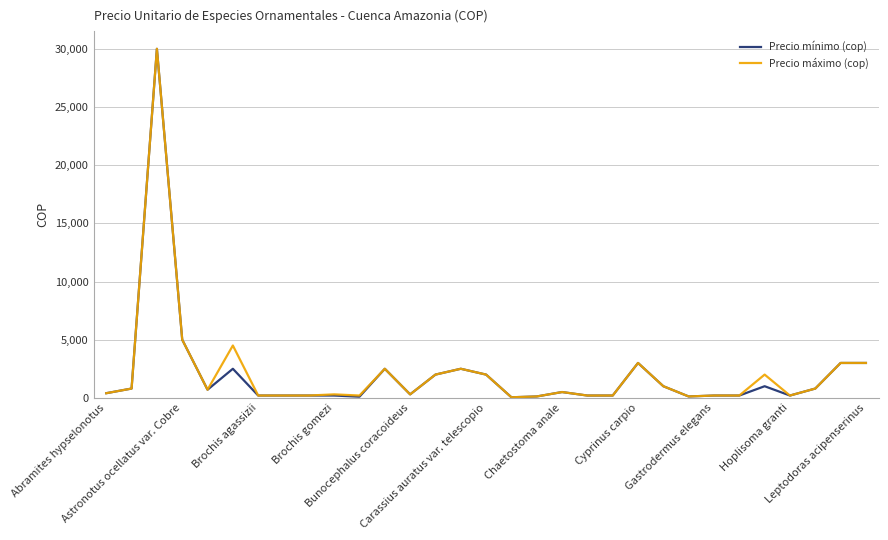

What is the greatest value displayed?

30000